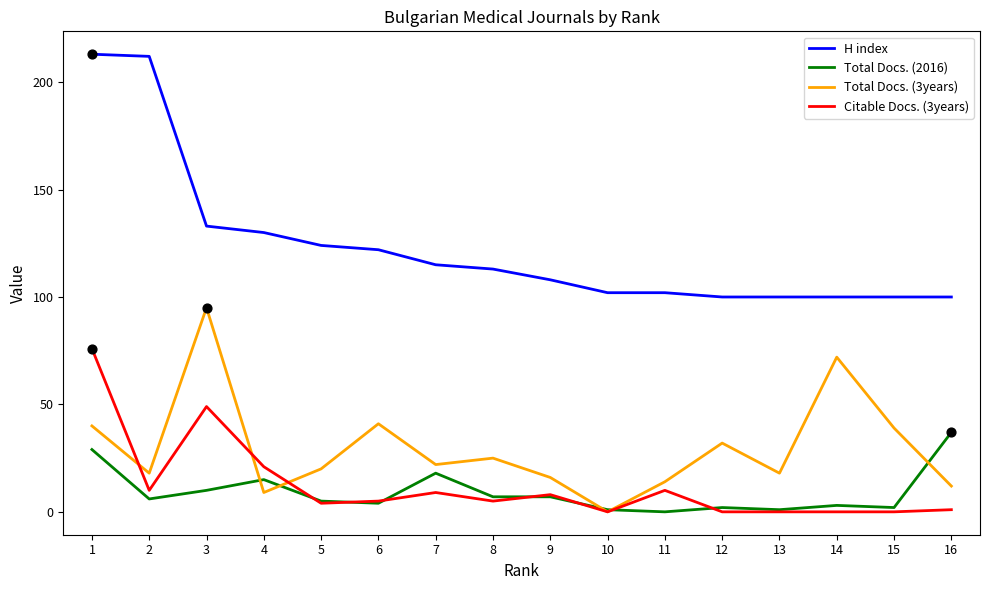

Which series has the largest total across all categories?

H index